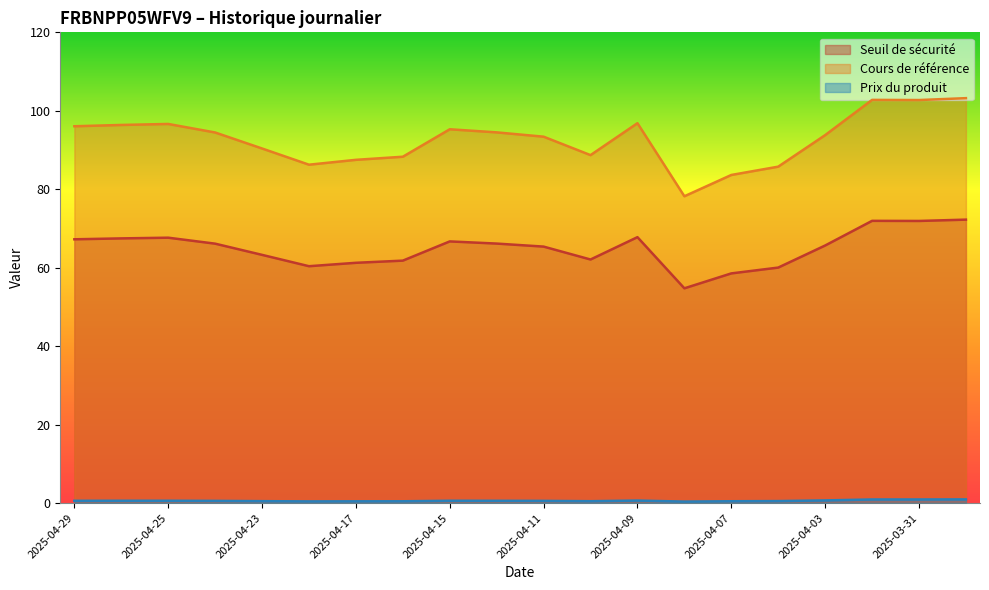

At which label is Prix du produit closest to 0?

2025-04-08